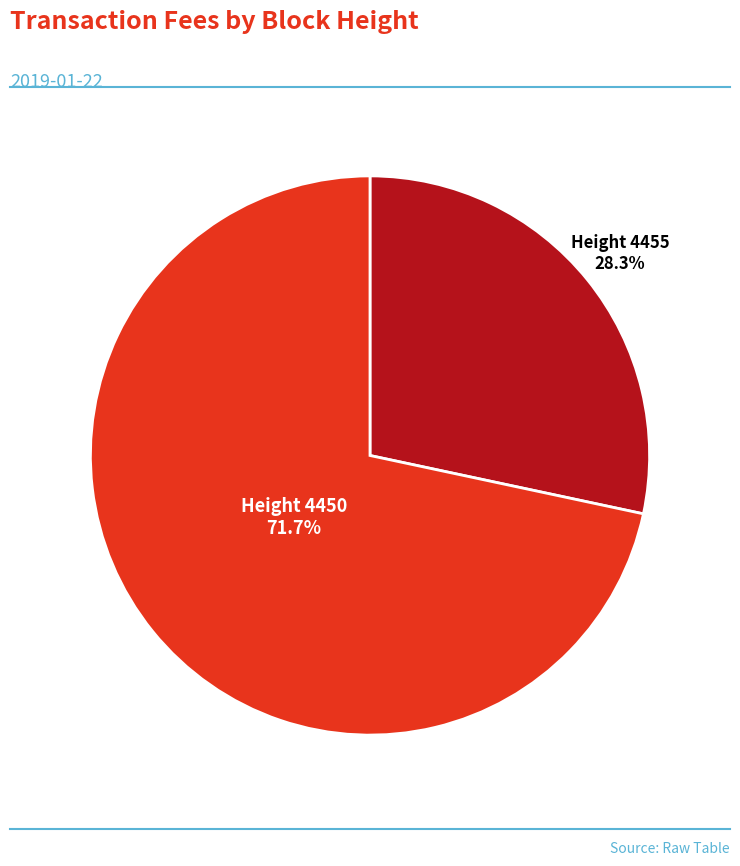

Rank the categories by value from lowest to highest.

Height 4455, Height 4450